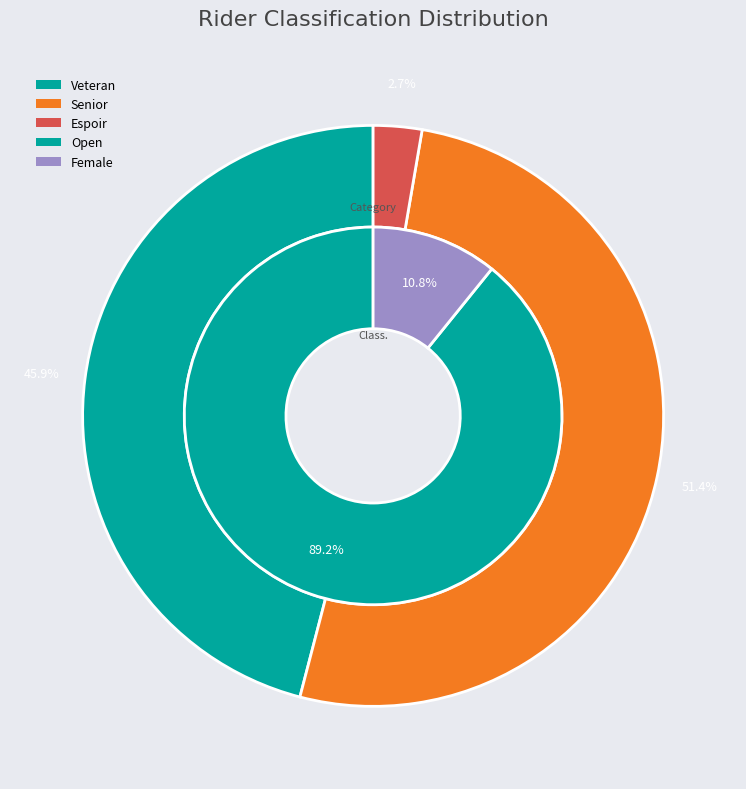

Is it true that Espoir is 11% of the pie?

False